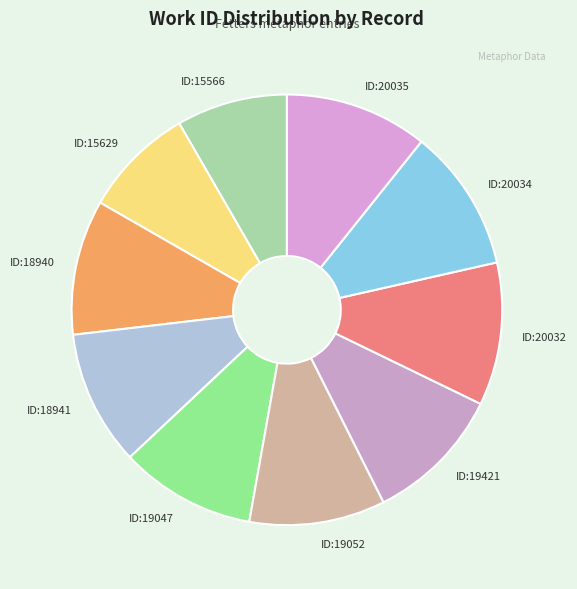

Is it true that ID:18940 is 18% of the pie?

False